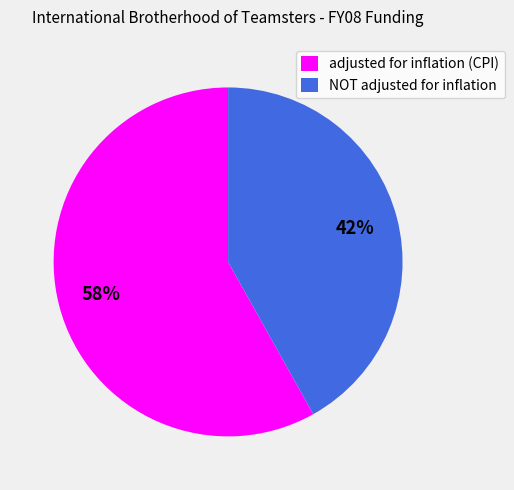

To the nearest percent, what is the difference between the largest and smallest slice percentages?

16%